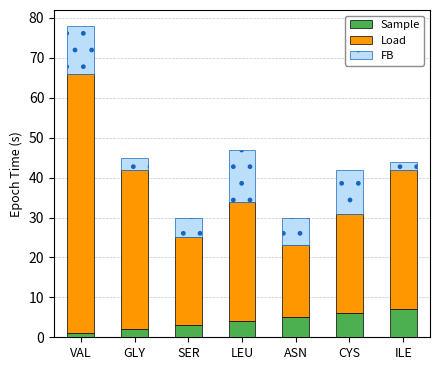

What are all the series names shown in the legend?

Sample, Load, FB